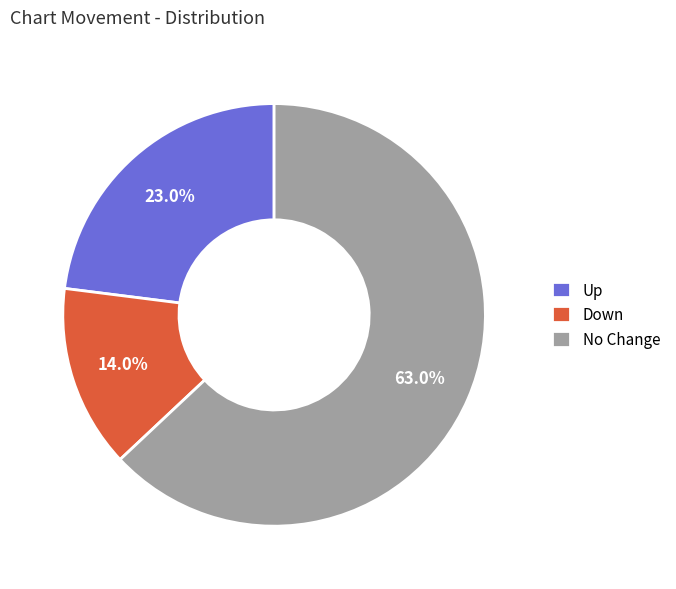

What is the smallest slice in the pie chart?

Down